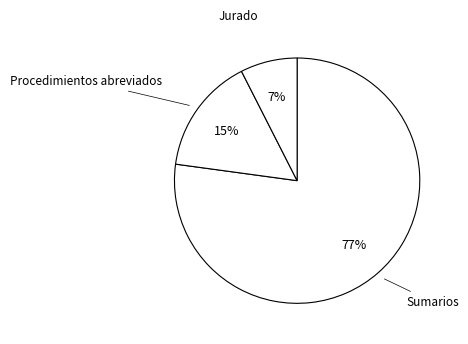

Which slice is the largest?

Sumarios